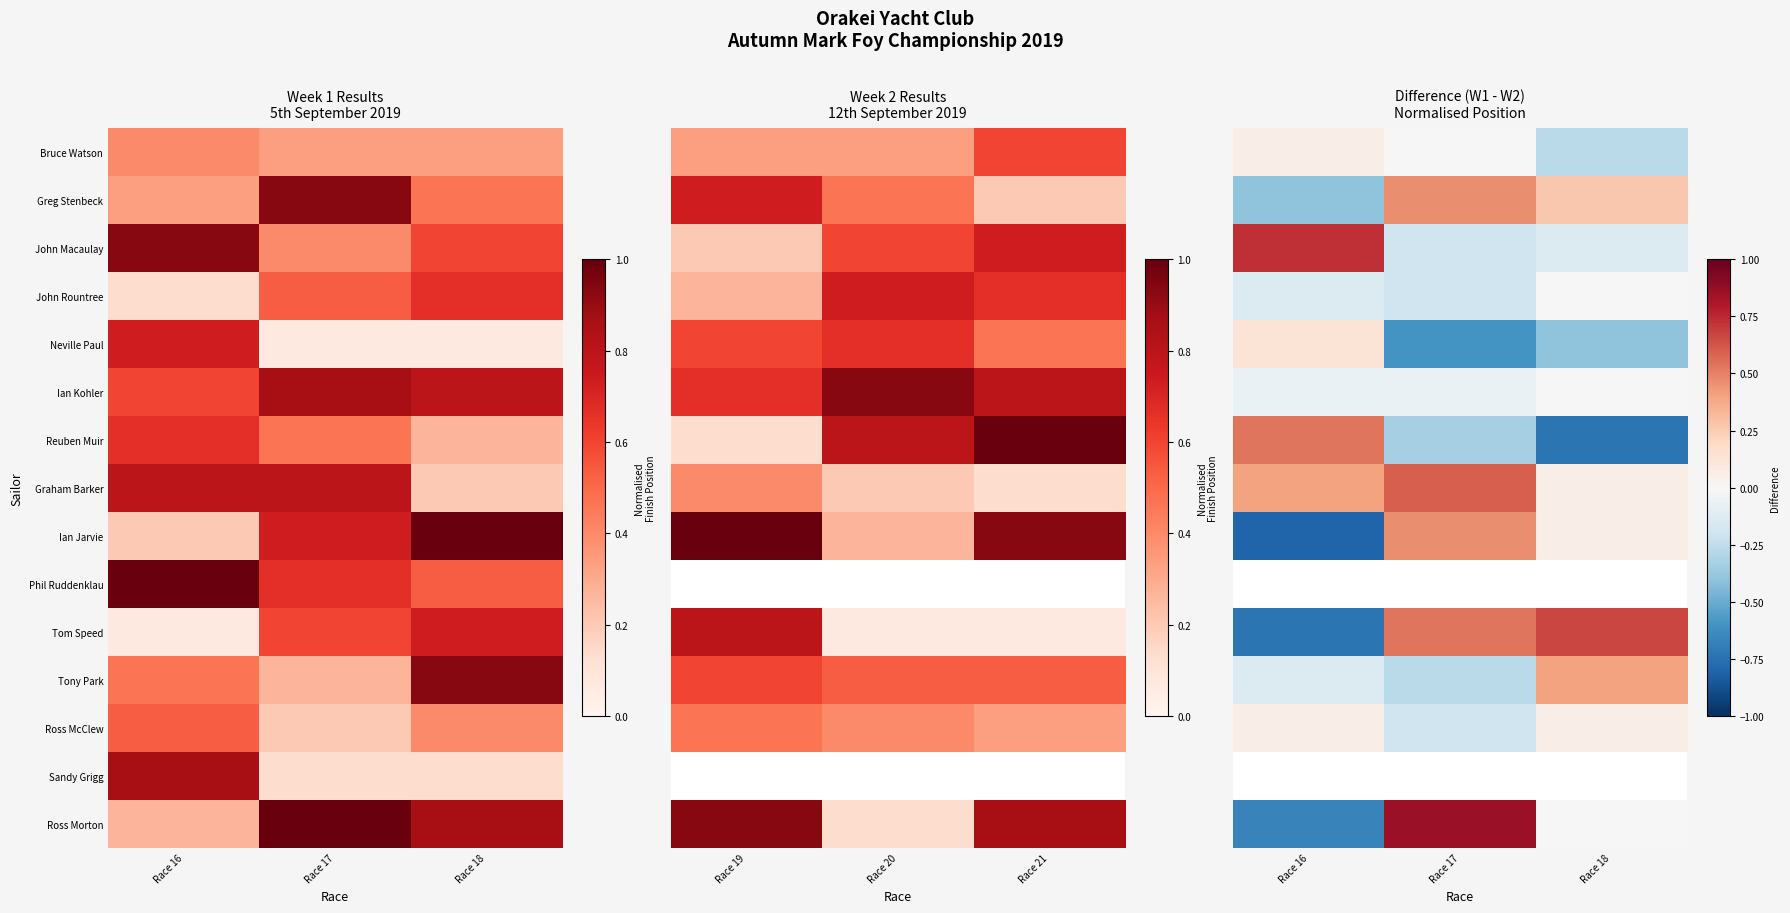

The value of Ross McClew at Race 17 is -0.3. True or false?

False